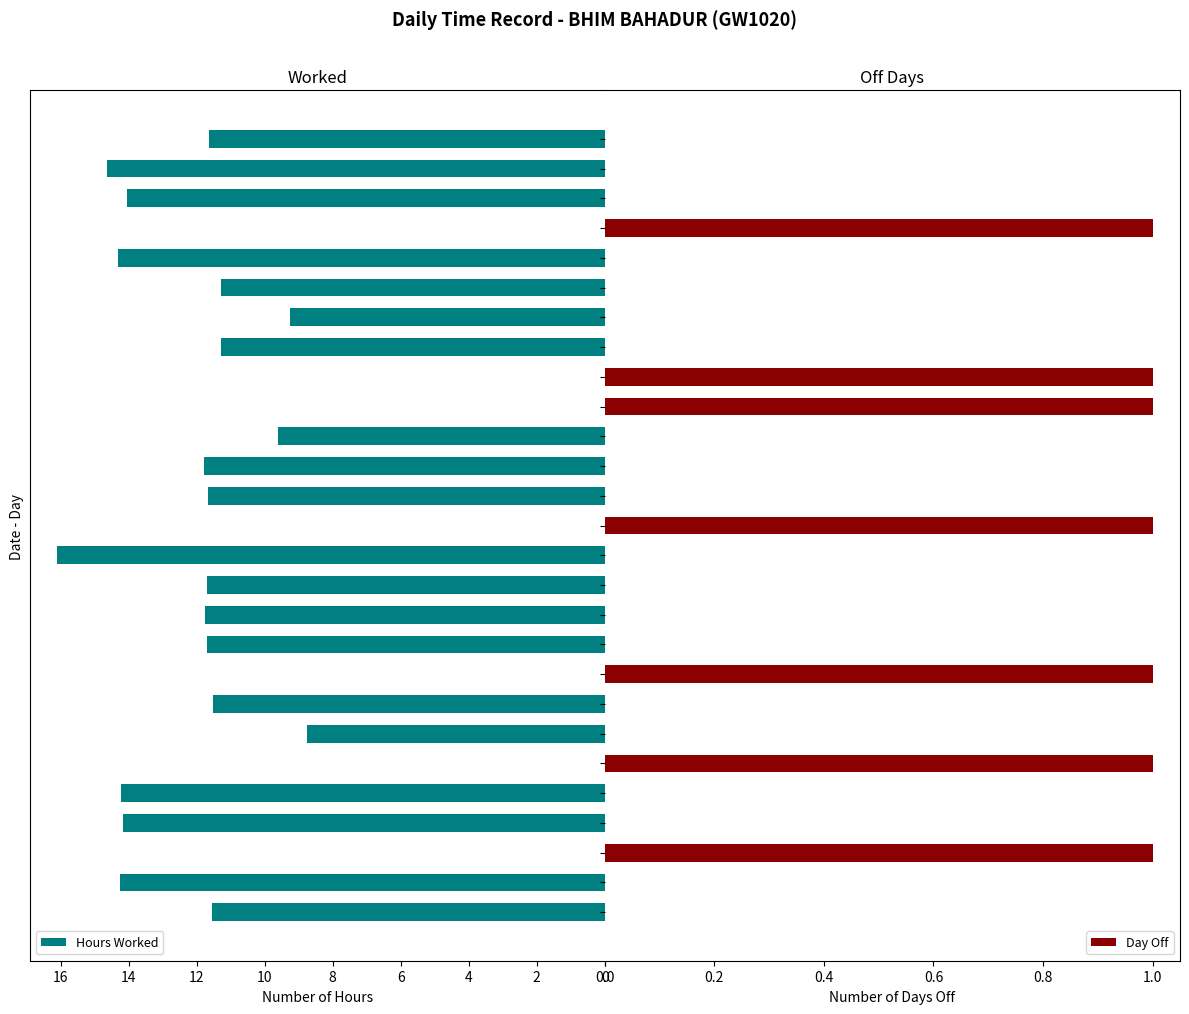

Between 15 and 22, which is larger?

22